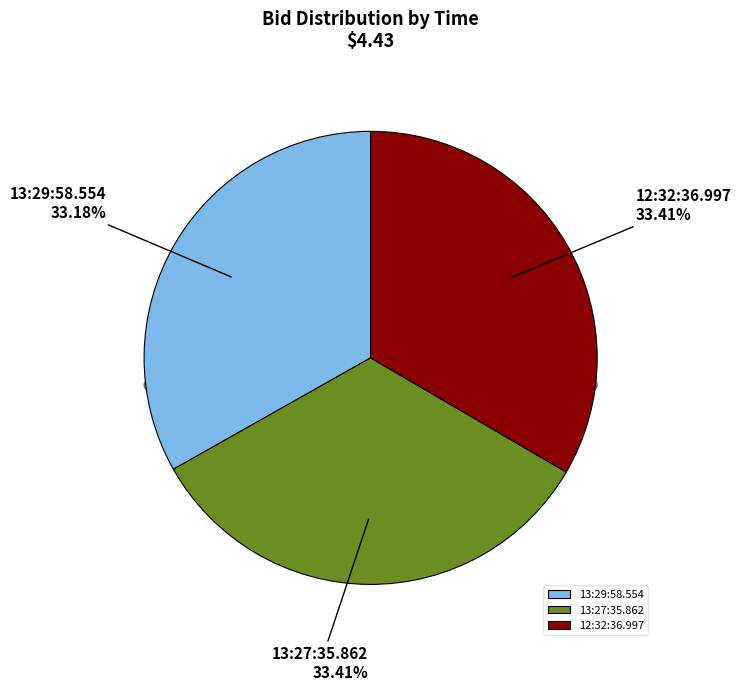

Is there any slice that represents more than half of the pie?

No